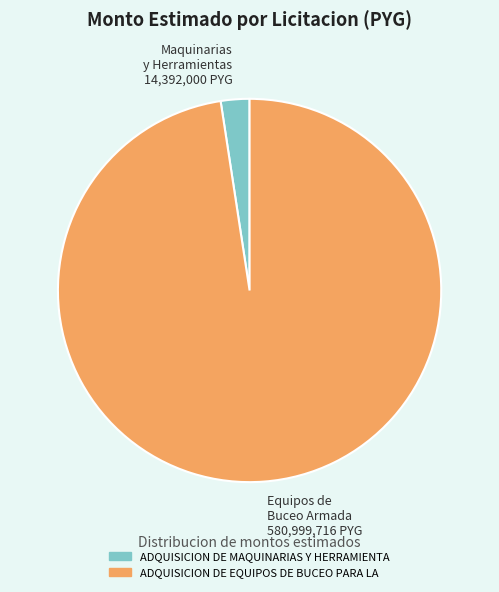

Which has a higher value, Maquinarias y Herramientas 14,392,000 PYG or Equipos de Buceo Armada 580,999,716 PYG?

Equipos de Buceo Armada 580,999,716 PYG